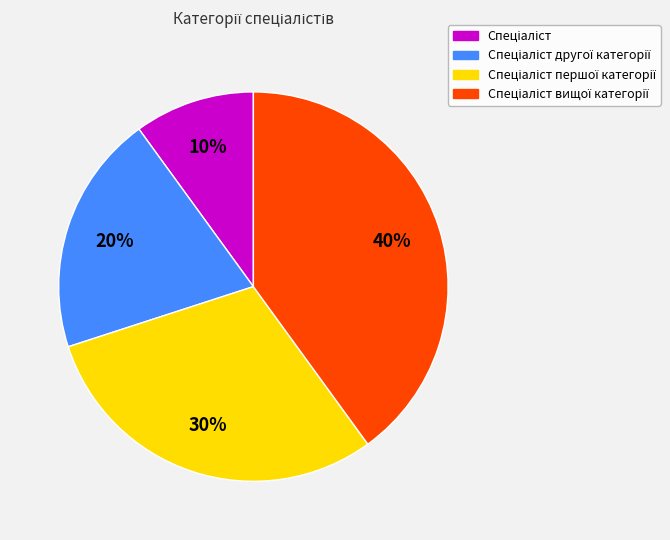

Is there any slice that represents more than half of the pie?

No